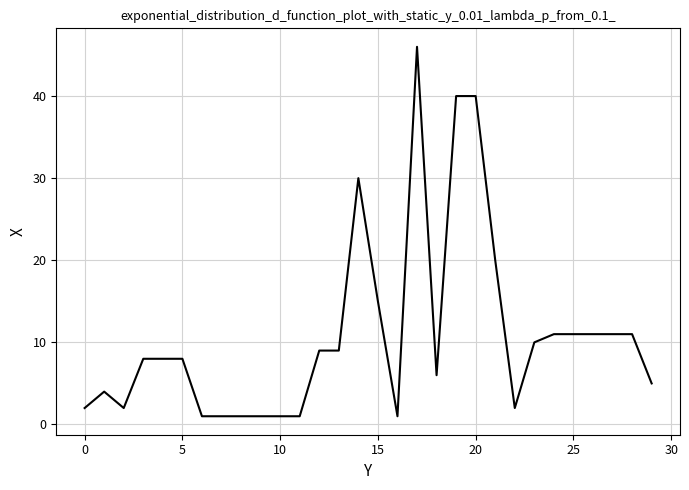

Reading left to right, extract all data points from this chart.

2	4	2	8	8	8	1	1	1	1	1	1	9	9	30	15	1	46	6	40	40	20	2	10	11	11	11	11	11	5